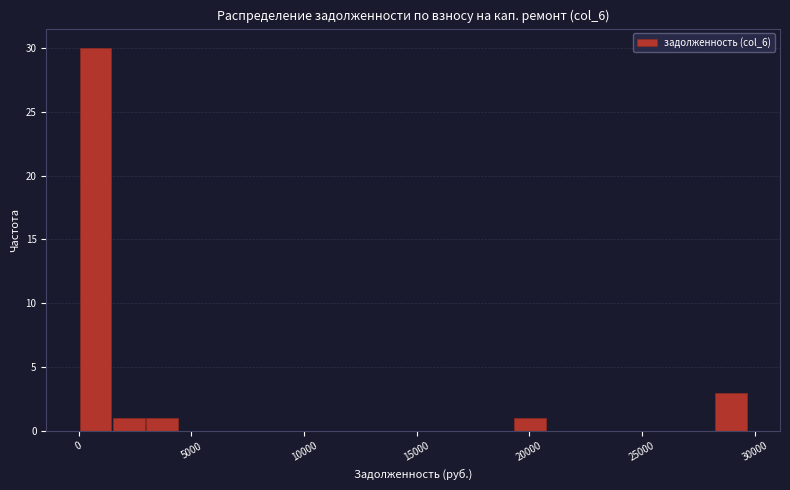

Read against the x-axis, roughly where is the centre of the tallest bar?

500